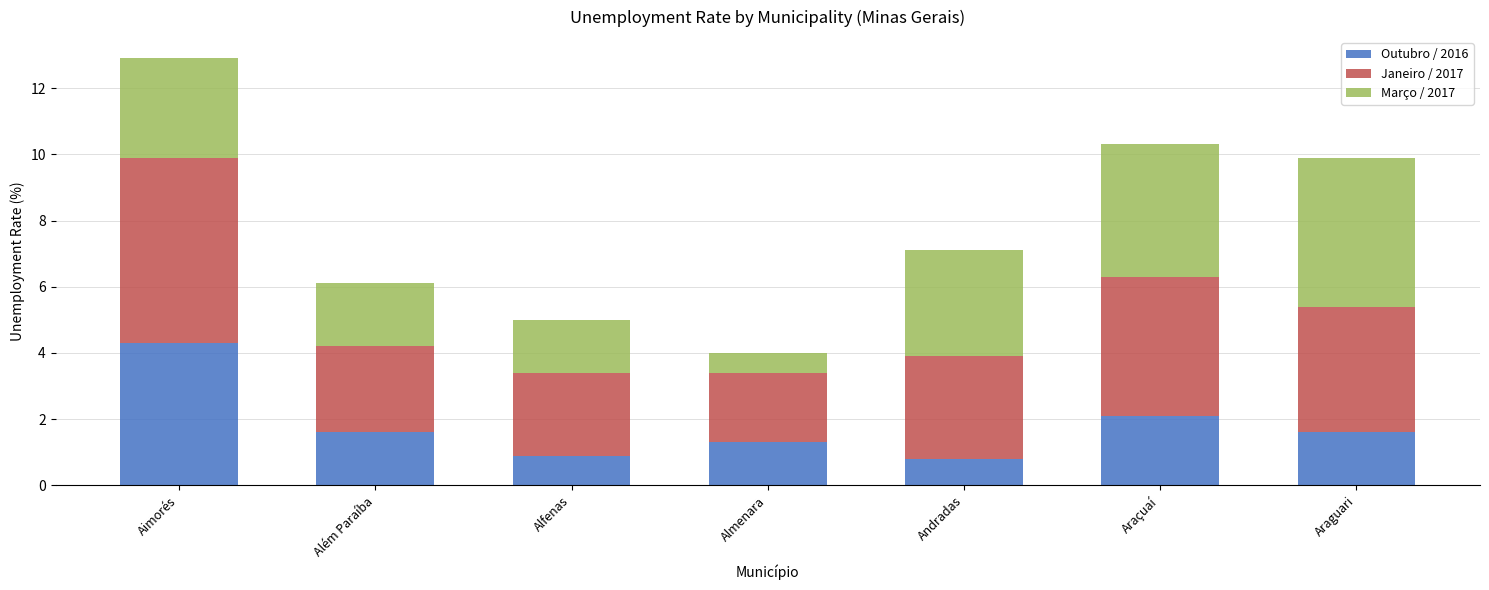

How many distinct data groups are displayed?

3